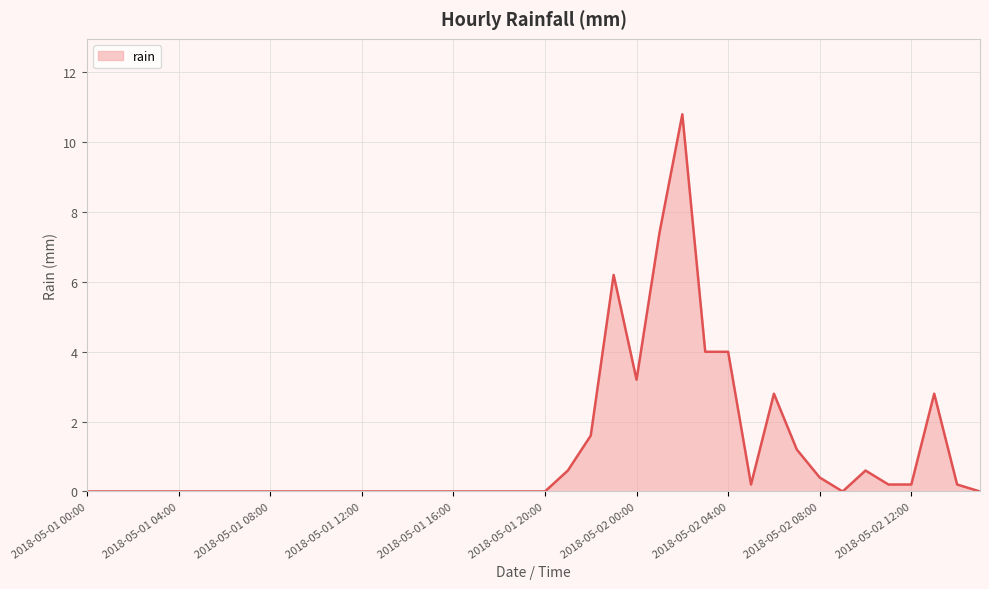

What is the difference between the maximum and minimum values?

10.8